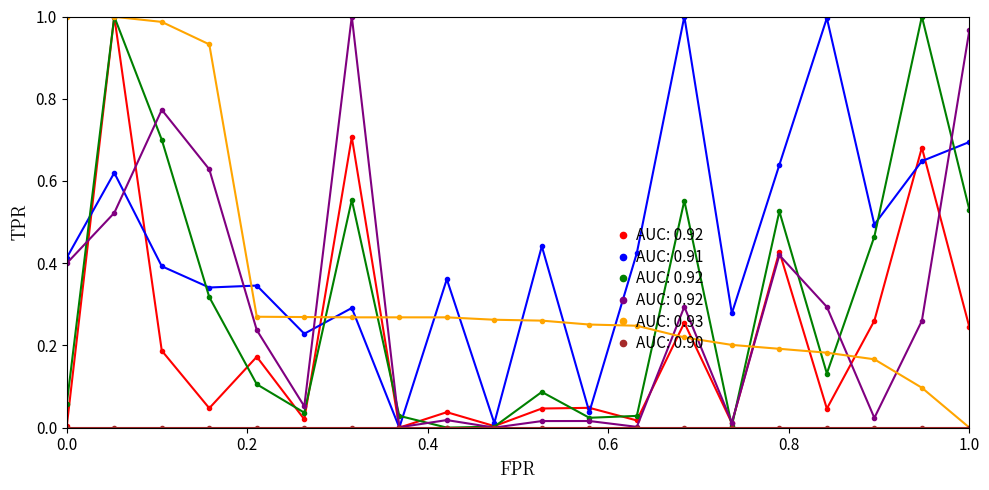

Which series ends up on top after the final intersection of AUC: 0.91 and AUC: 0.93?

AUC: 0.91